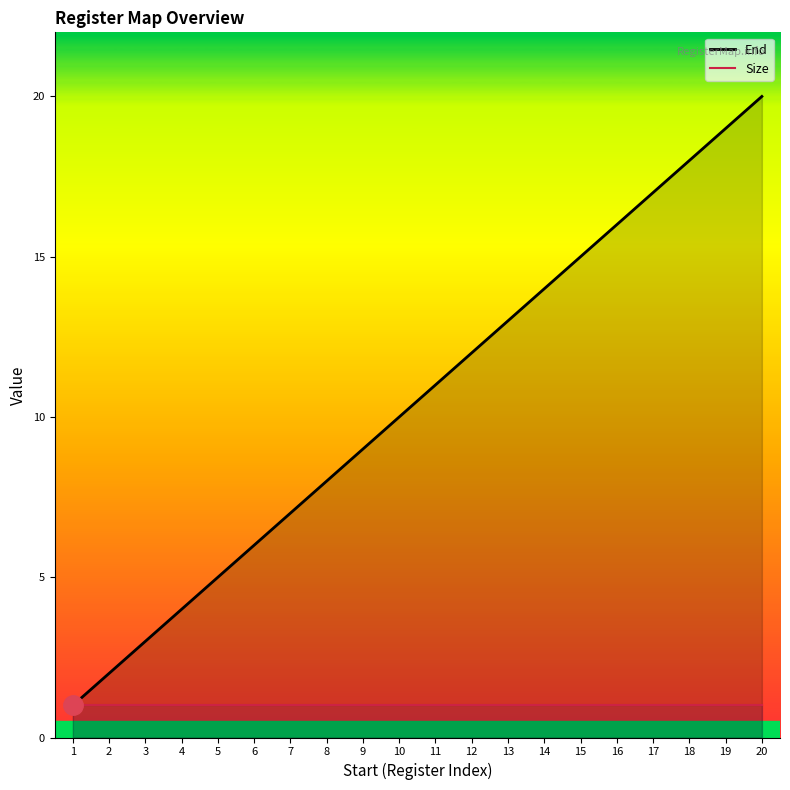

What are all the series names shown in the legend?

End, Size